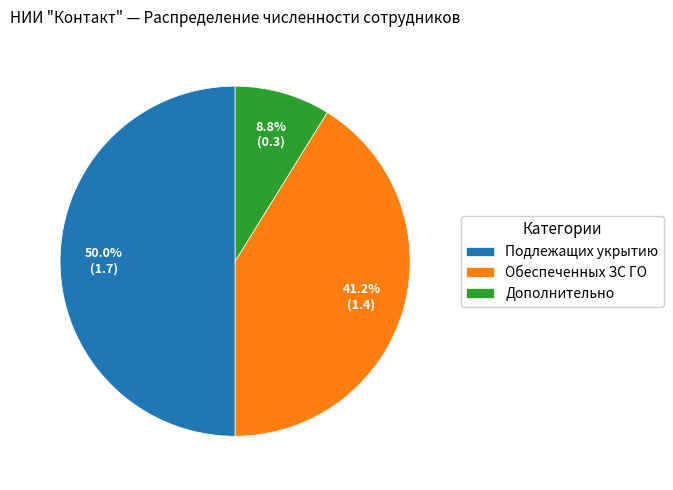

Rank the categories by value from lowest to highest.

Дополнительно, Обеспеченных ЗС ГО, Подлежащих укрытию